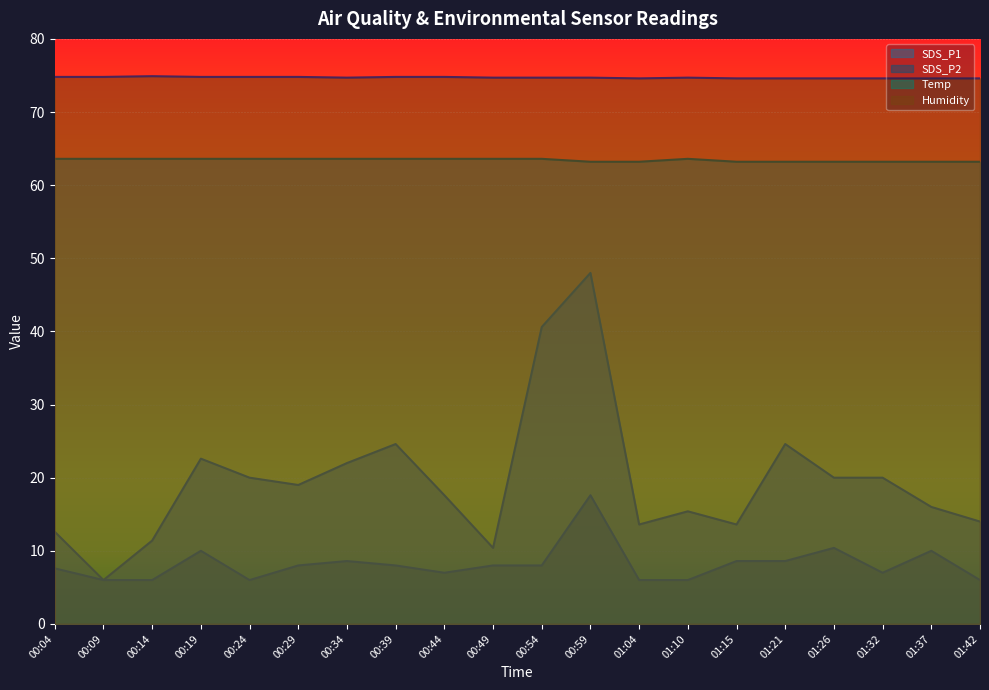

At which category does SDS_P1 reach its first local valley?

00:09